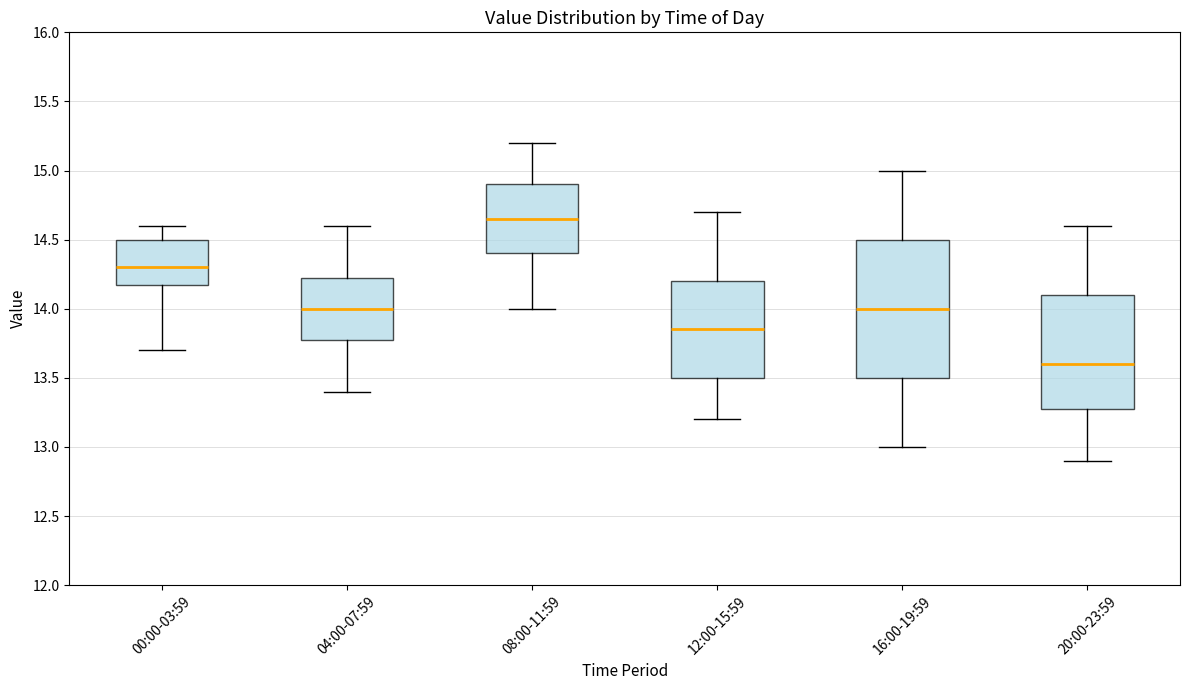

Which box's median line is the highest?

08:00-11:59